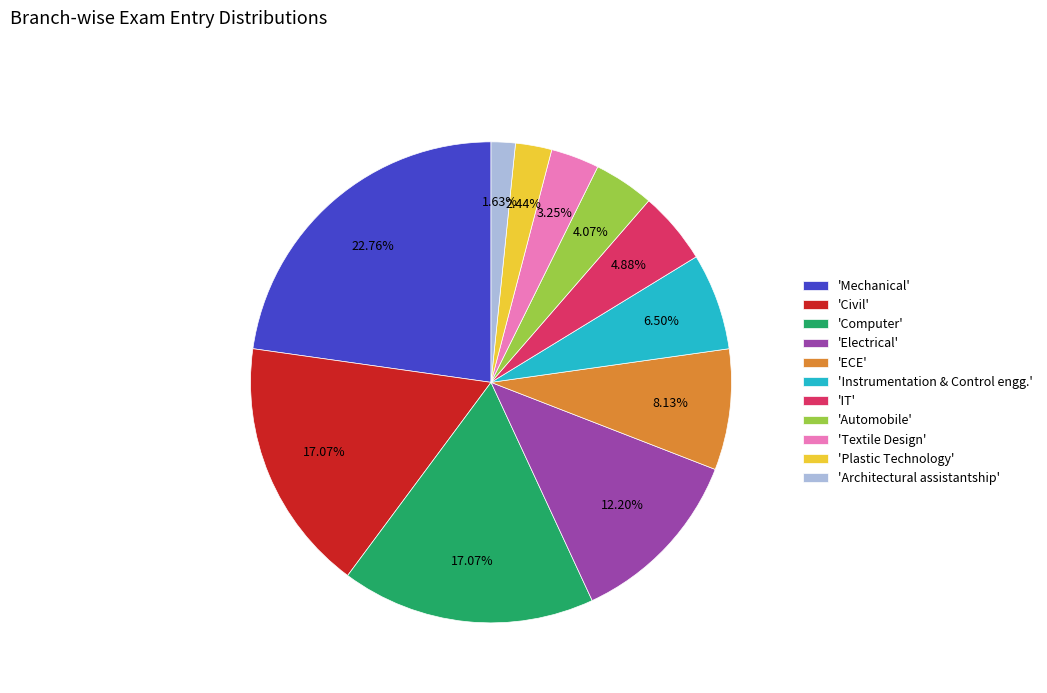

Approximately how many times larger is the value at 'Electrical' compared to 'Plastic Technology'?

5.0